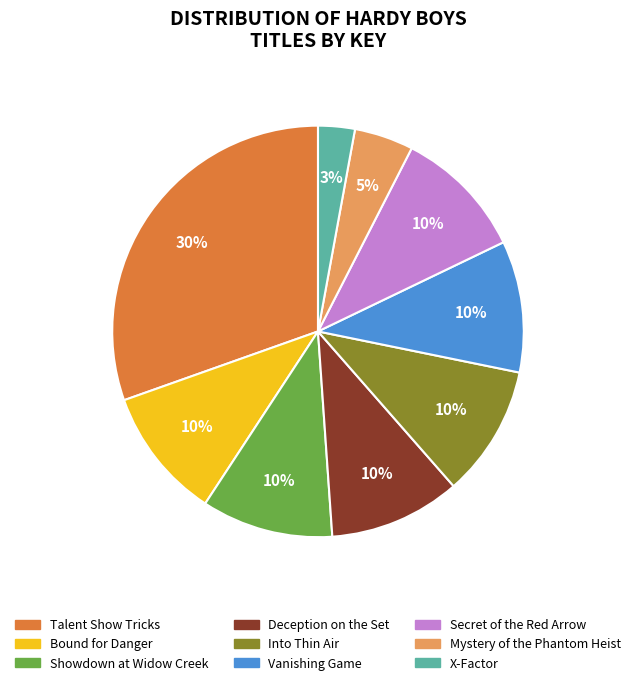

Is Into Thin Air the majority of the pie?

No